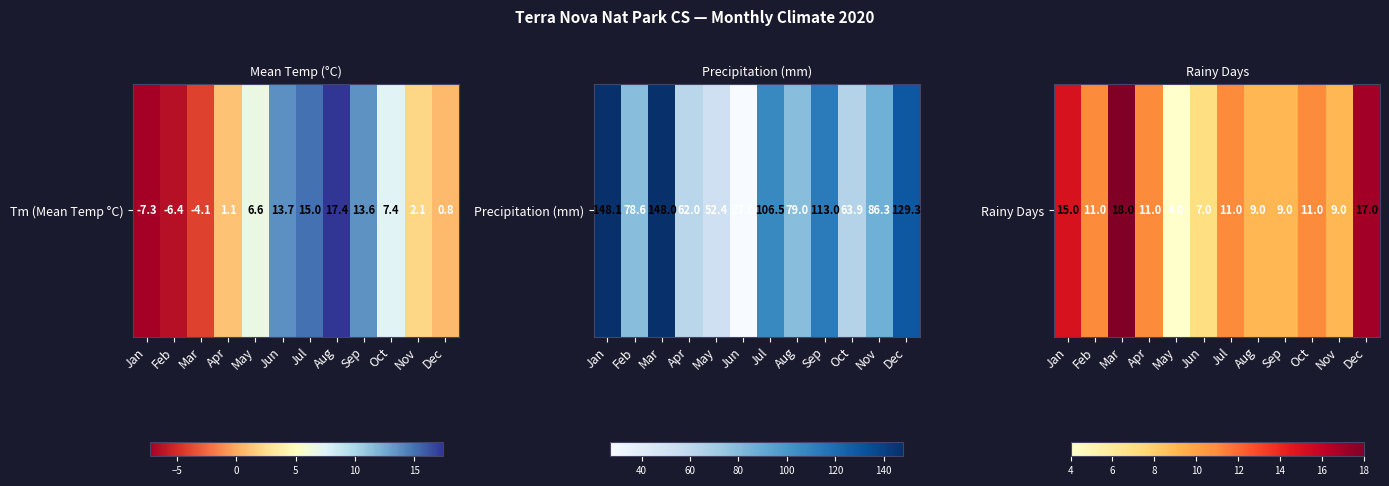

What is the difference between the values at Aug and Jun?

2